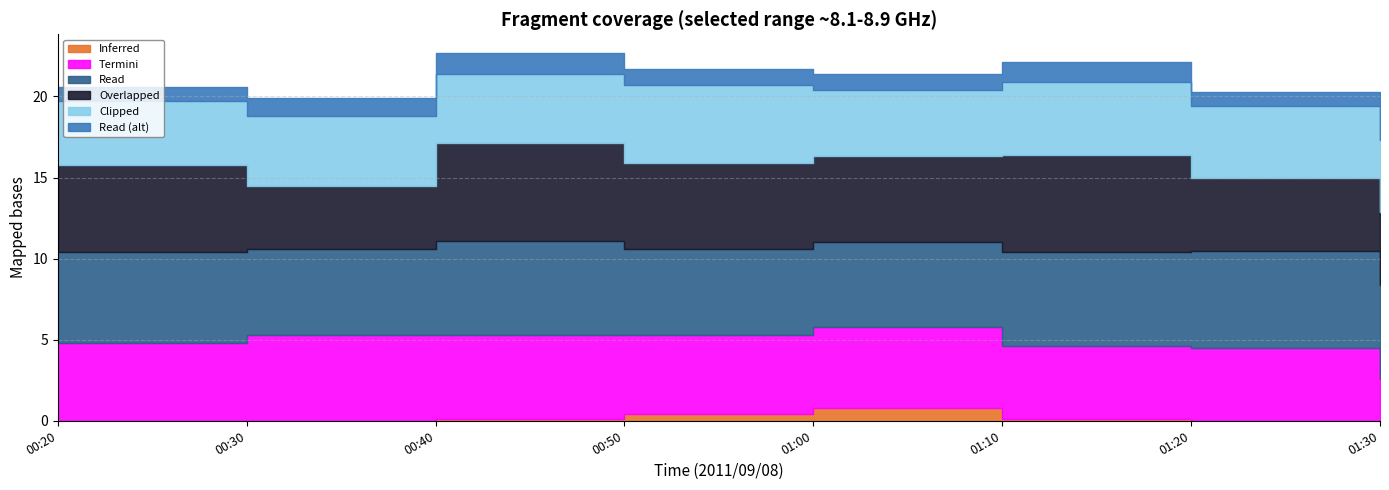

What is the value of the 8.694 point at the 6th from the left?

6.0